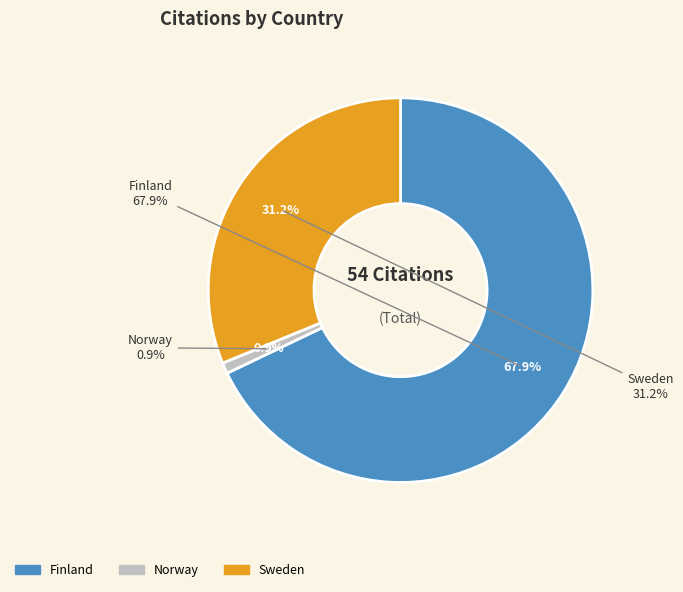

How many slices are in this pie chart?

3